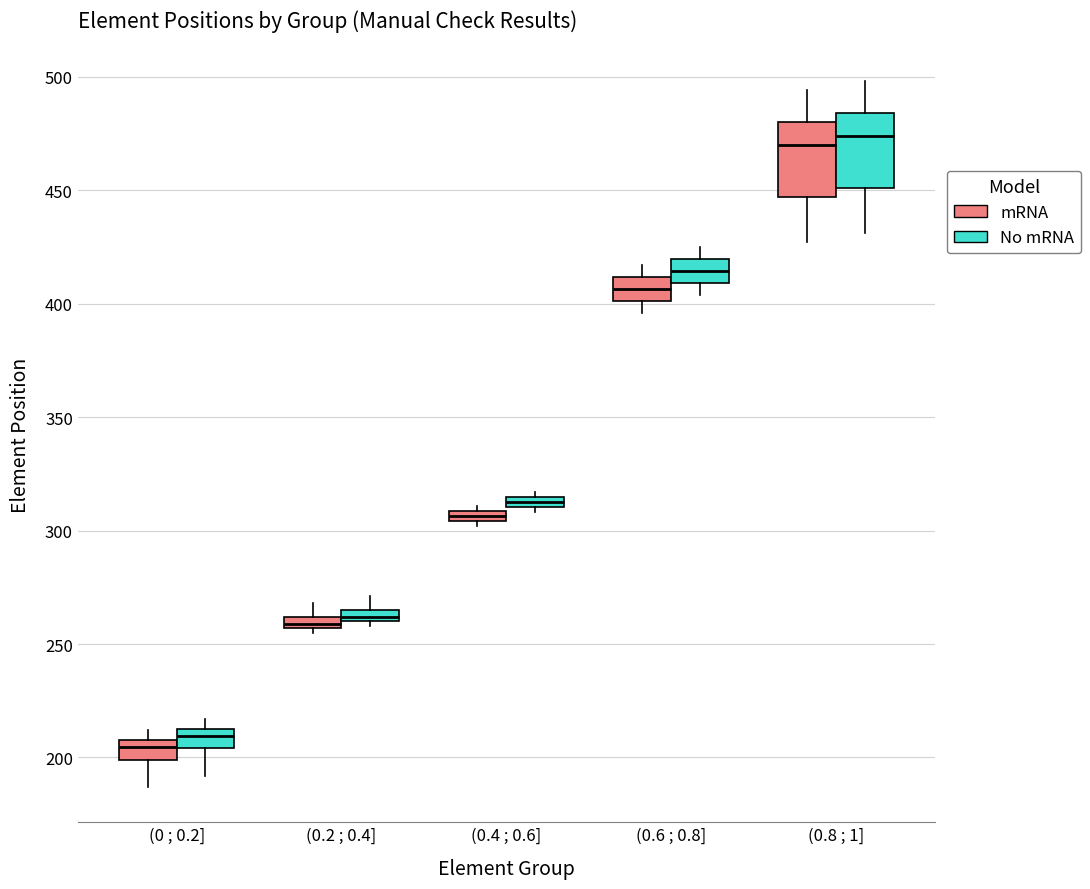

Where is the lower edge of the box for (0.6 ; 0.8] (mRNA) on the y-axis? The values are not printed on the chart, so give them approximately, as read against the axis.

400